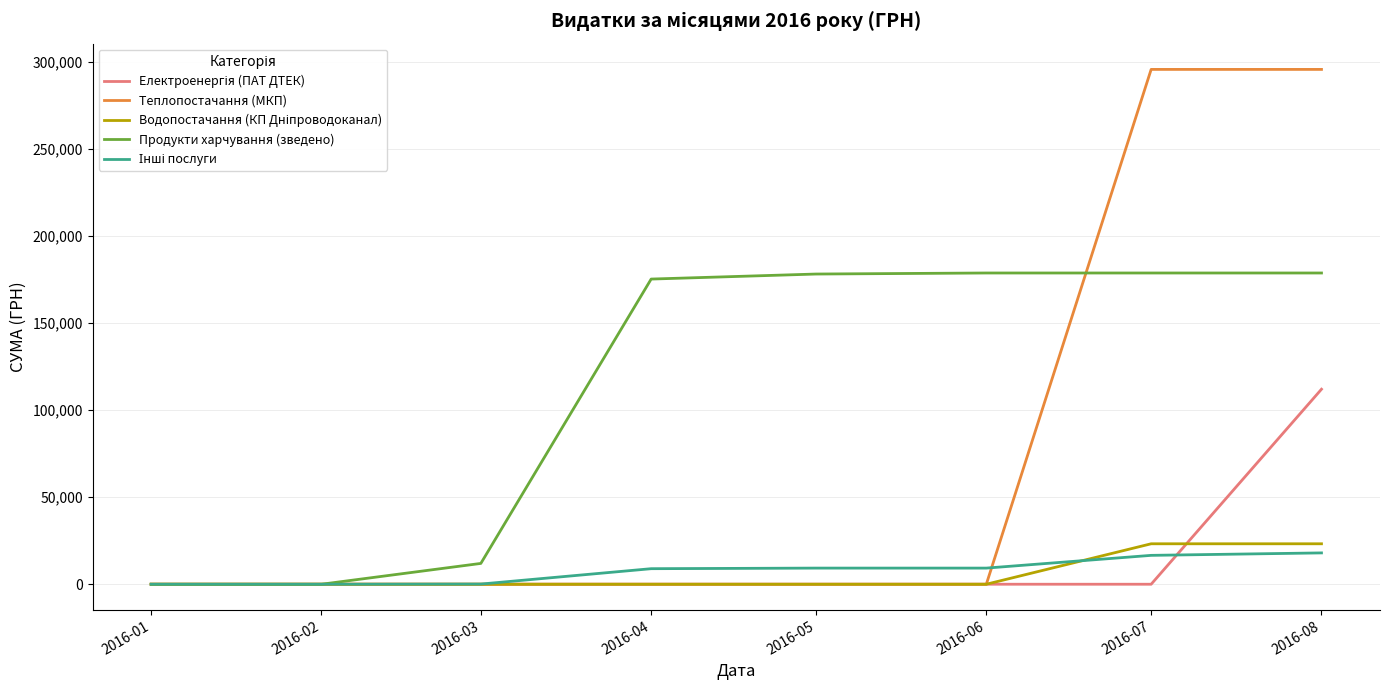

The value of Теплопостачання (МКП) at 2016-08 is 295638.6. True or false?

True